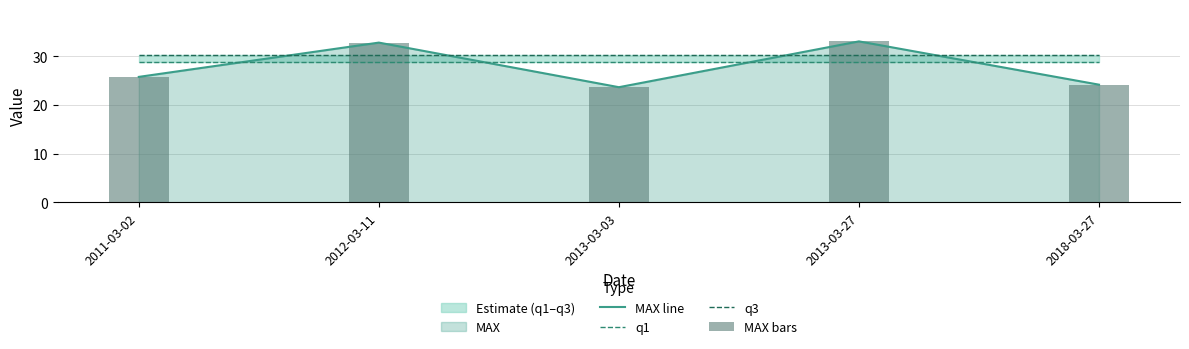

Reading left to right, list all the values displayed in this chart.

MAX line: 25.8	32.9	23.7	33.1	24.2
q1: 28.8	28.8	28.8	28.8	28.8
q3: 30.4	30.4	30.4	30.4	30.4
MAX bars: 25.8	32.9	23.7	33.1	24.2